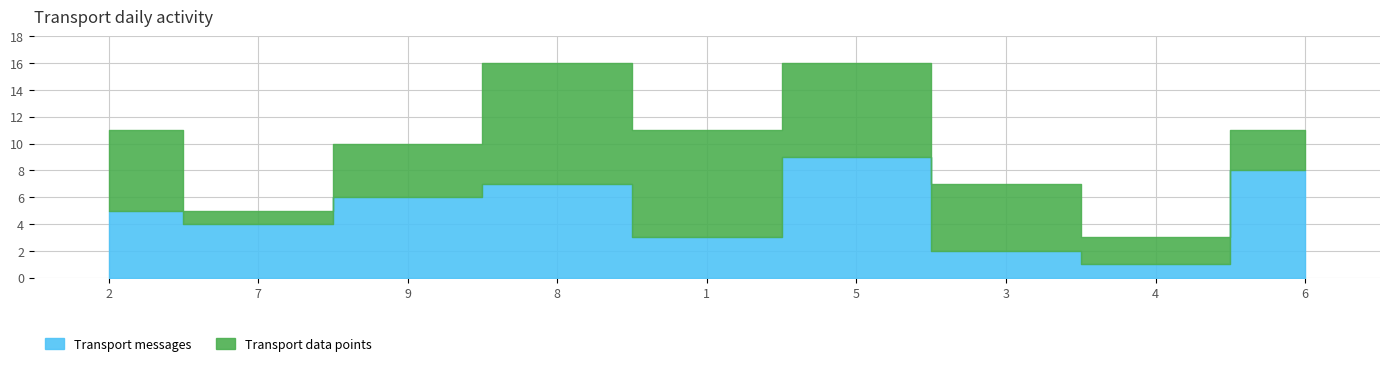

What position from the left is 1?

5